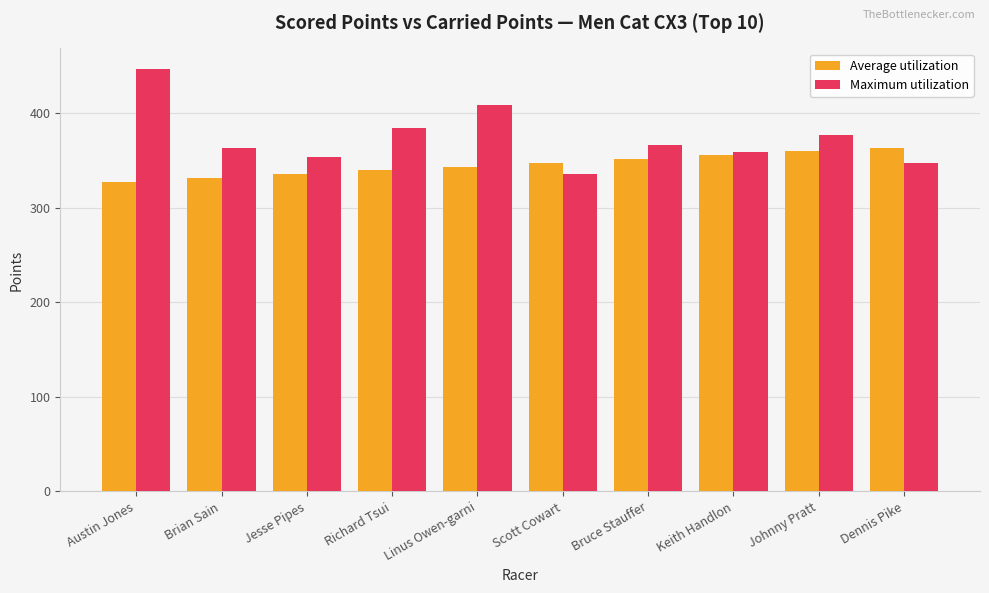

Reading left to right, transcribe all the data shown in this chart.

Average utilization: 327.7	331.7	335.8	339.8	343.8	347.8	351.8	355.8	359.8	363.9
Maximum utilization: 446.4	363.6	354.1	384.3	408.7	336.2	366.6	359.5	376.9	347.1